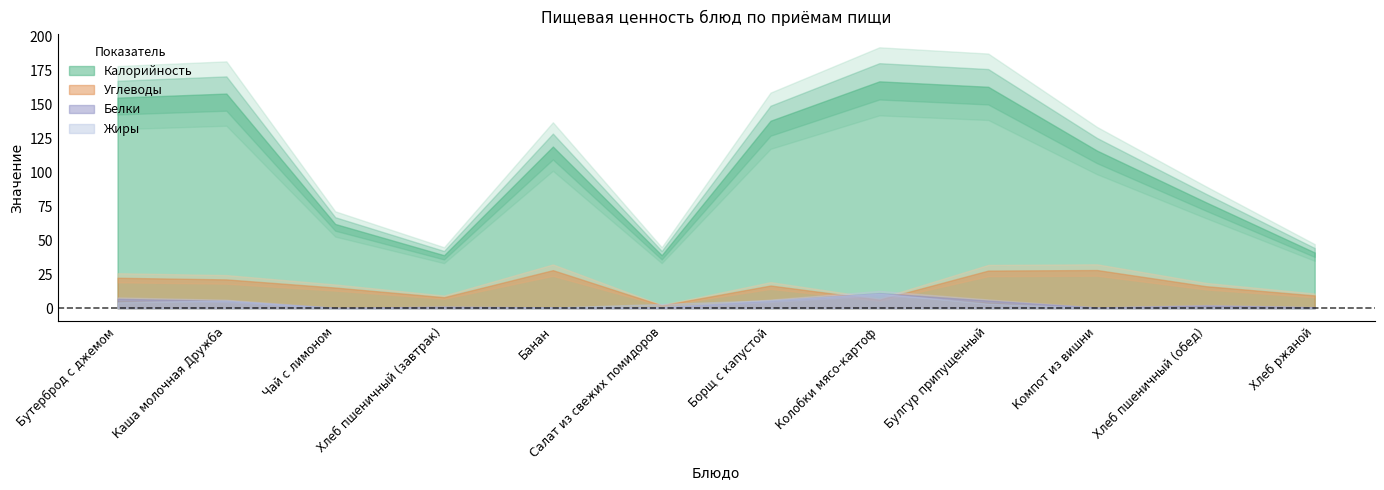

Between Каша молочная Дружба and Колобки мясо-картоф, which series saw the biggest shift?

Углеводы